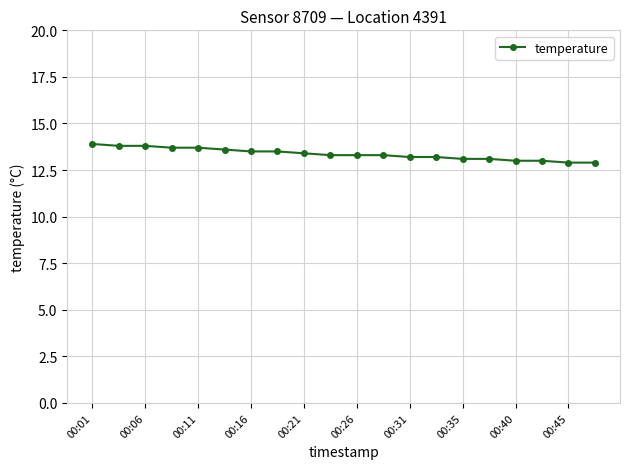

What is the average value?

13.4